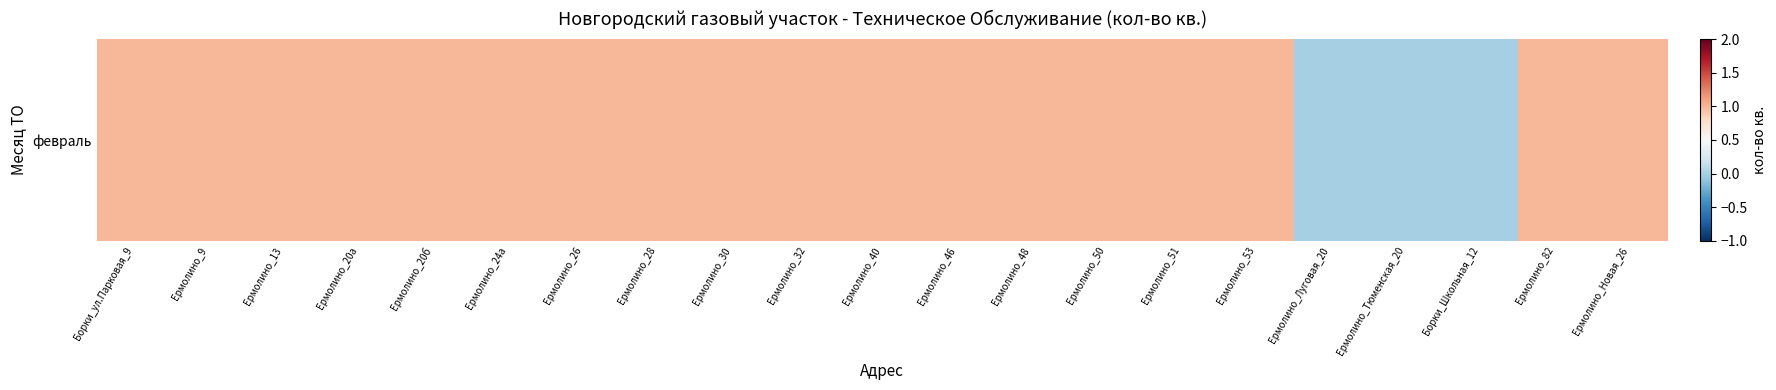

How many categories are shown in the chart?

21